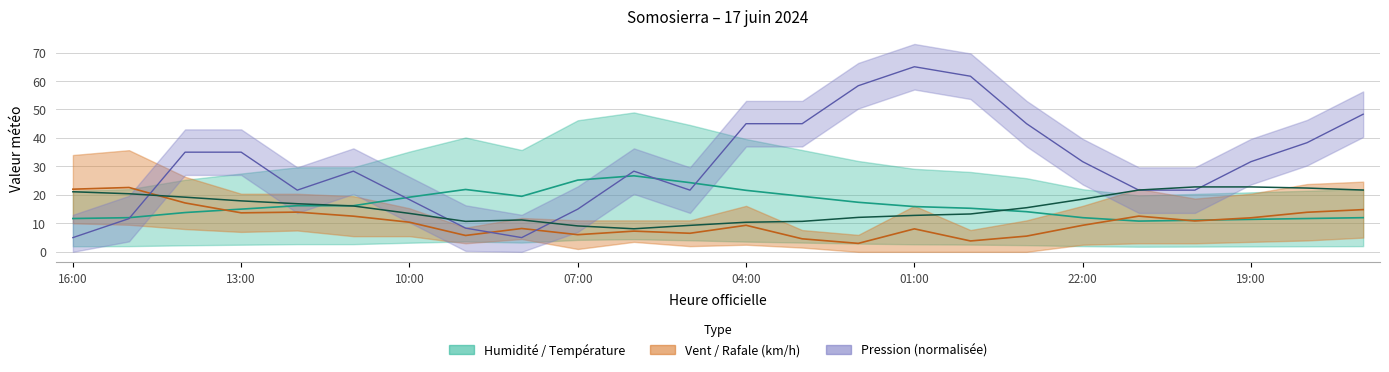

At how many categories does at least one series exceed 7?

24